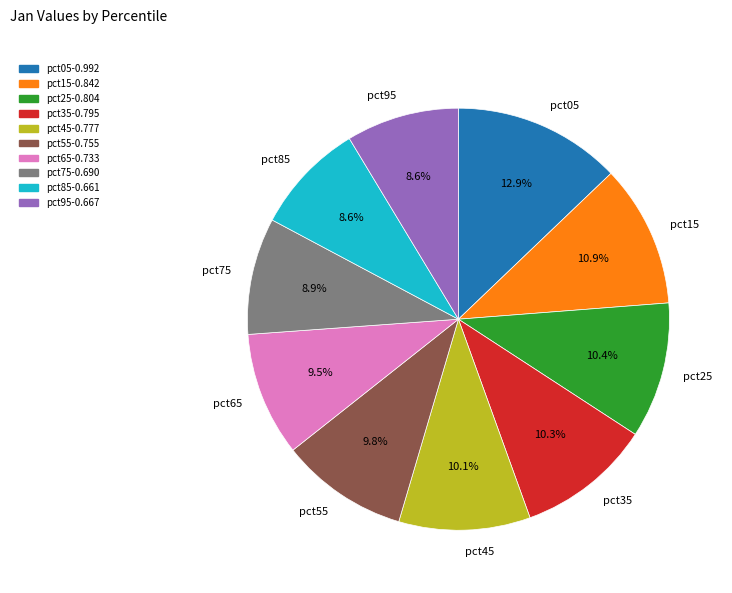

Combined, do pct25 and pct65 account for over 50%?

No